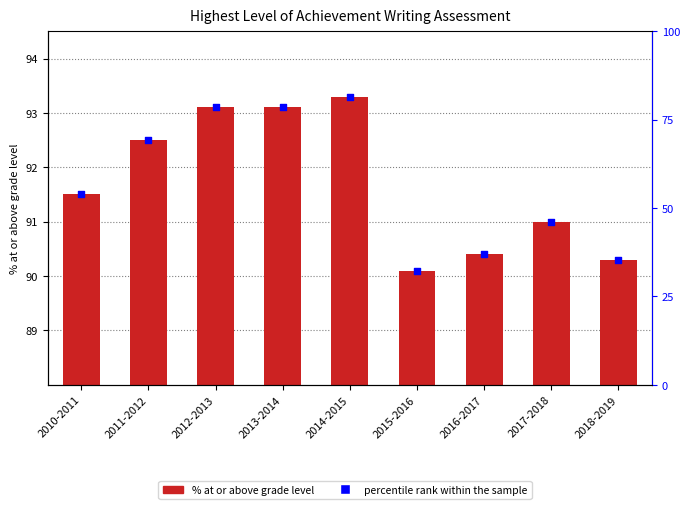

What is the total value across all series at 2018-2019?

125.7